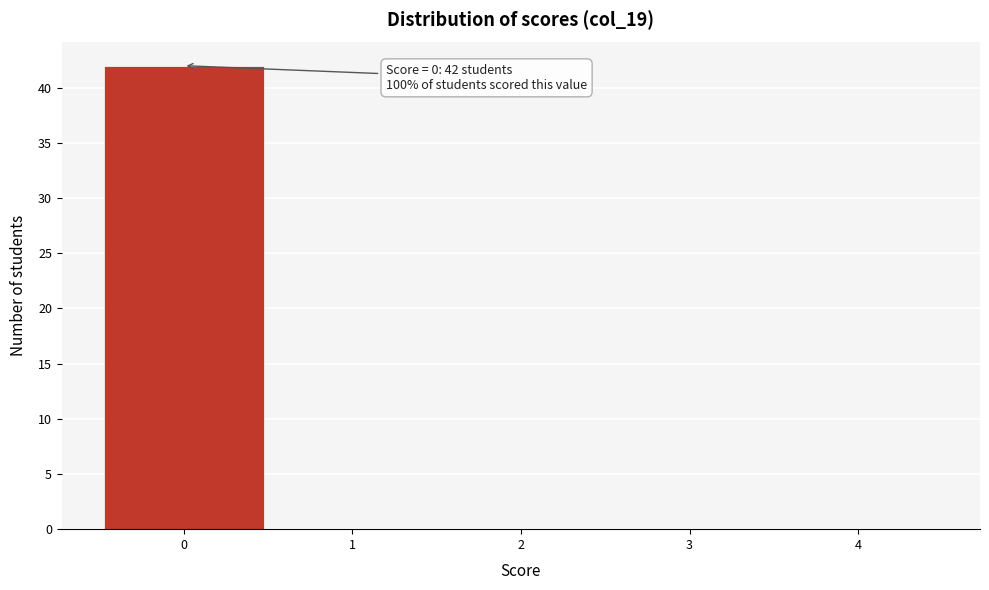

Over which range of the x-axis is the bar tallest?

-0.5 to 0.5